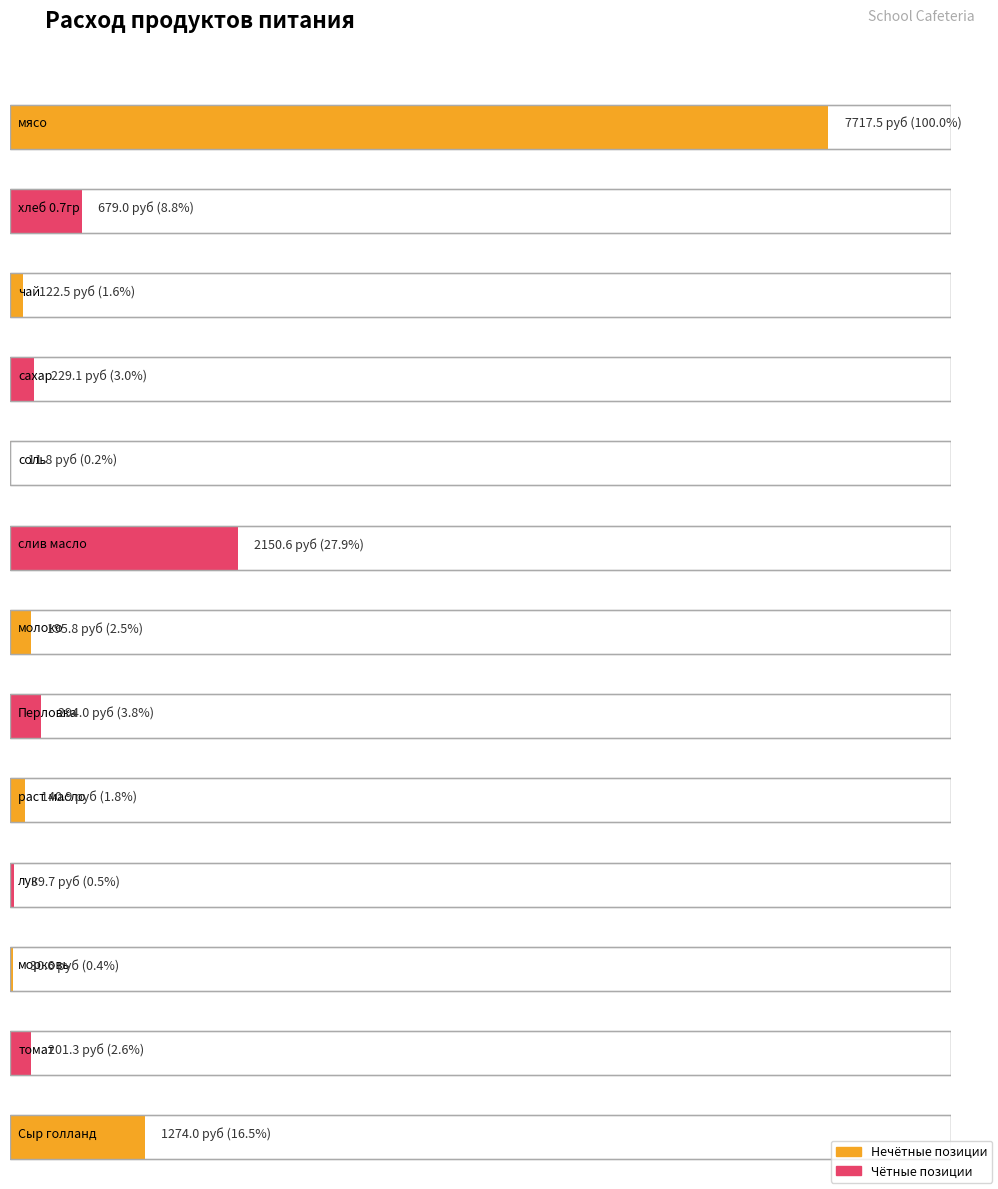

Where does the Сумма в руб series first go above 201?

мясо